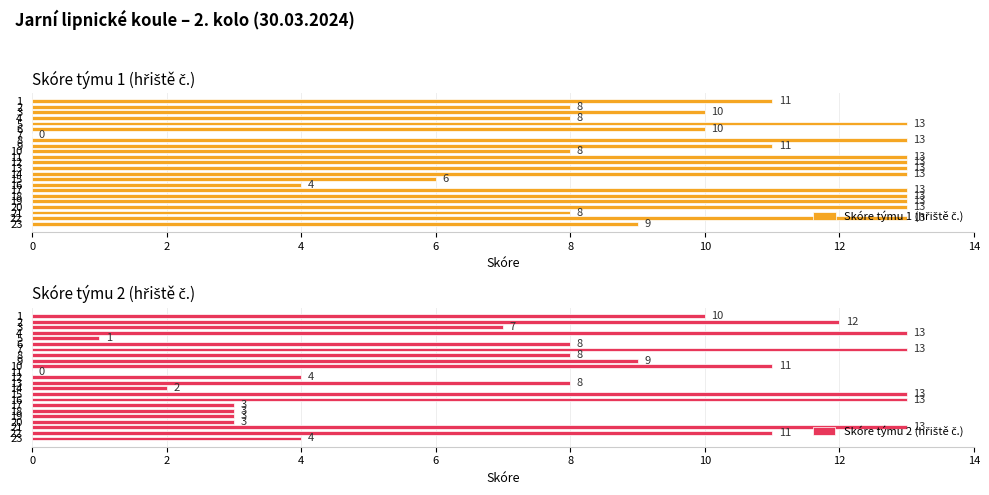

The value of Skóre týmu 2 (hřiště č.) at 16 is 3. True or false?

False